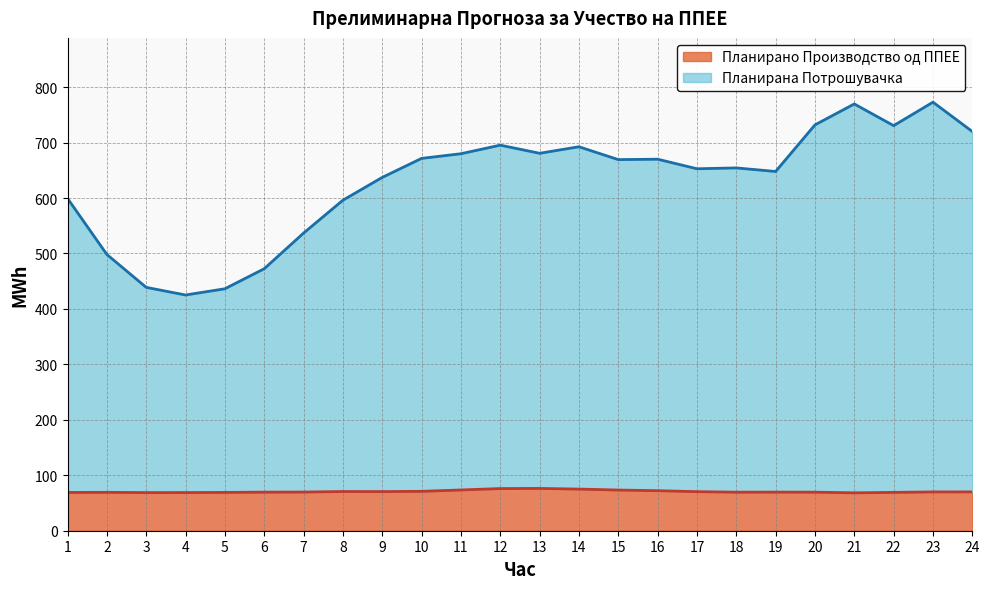

Reading left to right, list all the values displayed in this chart.

Планирано Производство од ППЕЕ: 1=69.0	2=69.2	3=68.8	4=68.8	5=69.1	6=69.6	7=69.7	8=70.7	9=70.6	10=71.0	11=73.5	12=76.1	13=76.3	14=75.1	15=73.3	16=72.2	17=70.4	18=69.5	19=69.6	20=69.5	21=68.3	22=69.2	23=70.0	24=70.1
Планирана Потрошувачка: 1=599.3	2=498.2	3=438.9	4=425.1	5=436.3	6=472.5	7=536.7	8=596.0	9=637.2	10=671.5	11=679.9	12=695.3	13=680.7	14=692.4	15=669.3	16=670.0	17=652.8	18=654.3	19=647.8	20=731.9	21=769.6	22=730.5	23=772.8	24=719.9